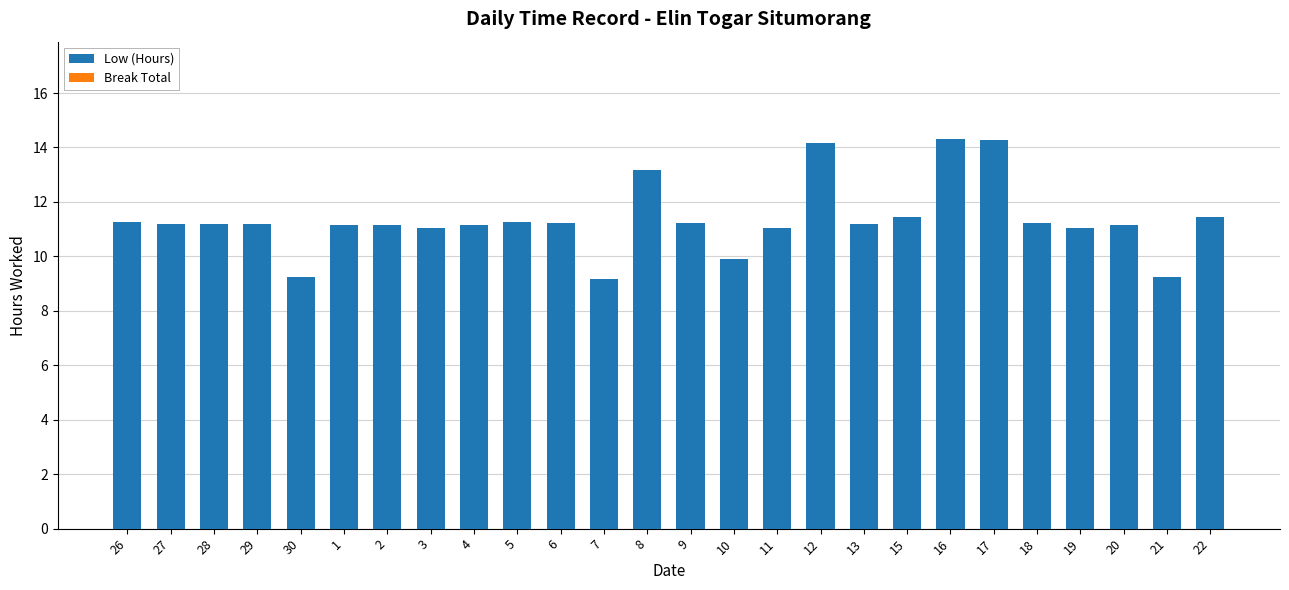

What is the minimum value shown in the chart?

9.2